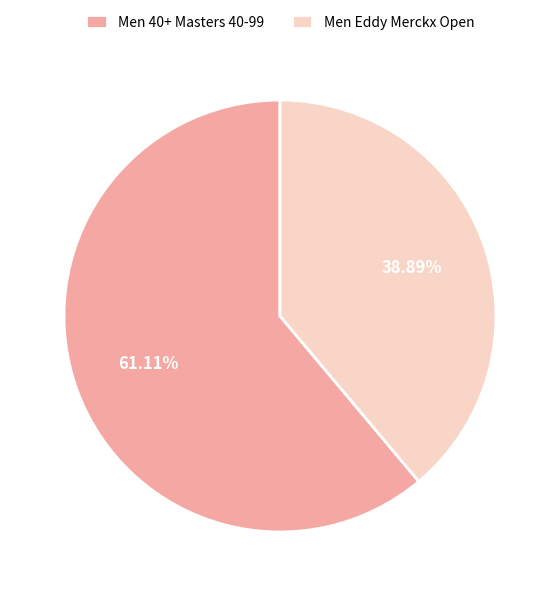

What portion of the pie excludes Men 40+ Masters 40-99?

38.9%